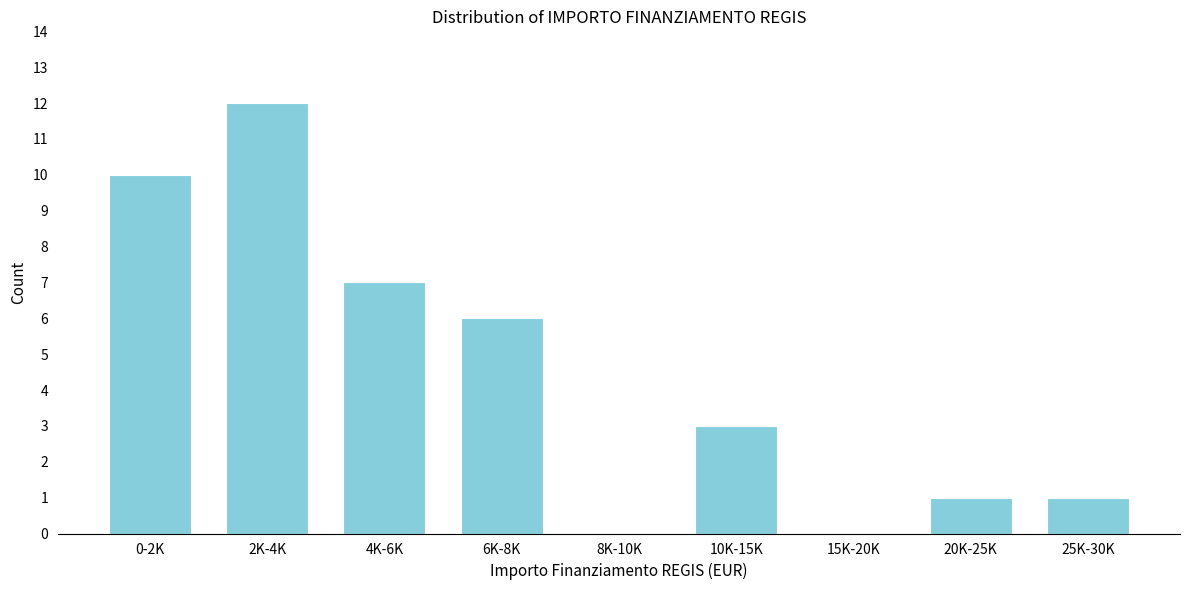

Reading right to left, transcribe all the data shown in this chart.

25K-30K=1	20K-25K=1	15K-20K=0	10K-15K=3	8K-10K=0	6K-8K=6	4K-6K=7	2K-4K=12	0-2K=10